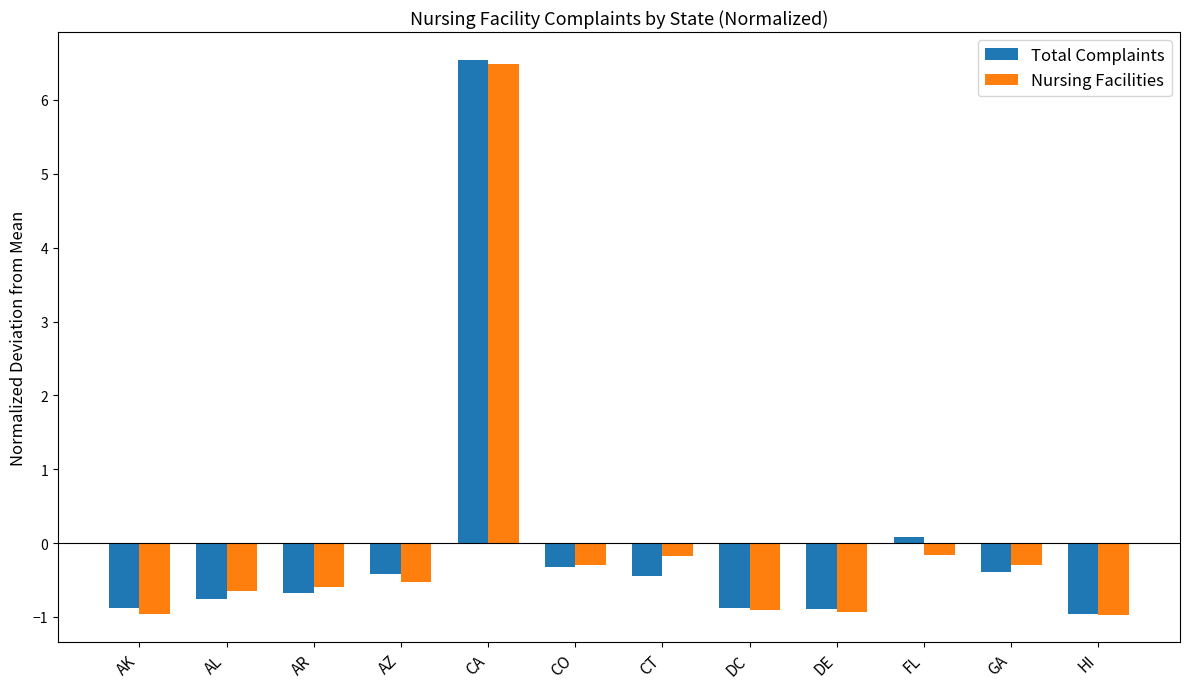

What is the label of the 6th bar from the left?

CO